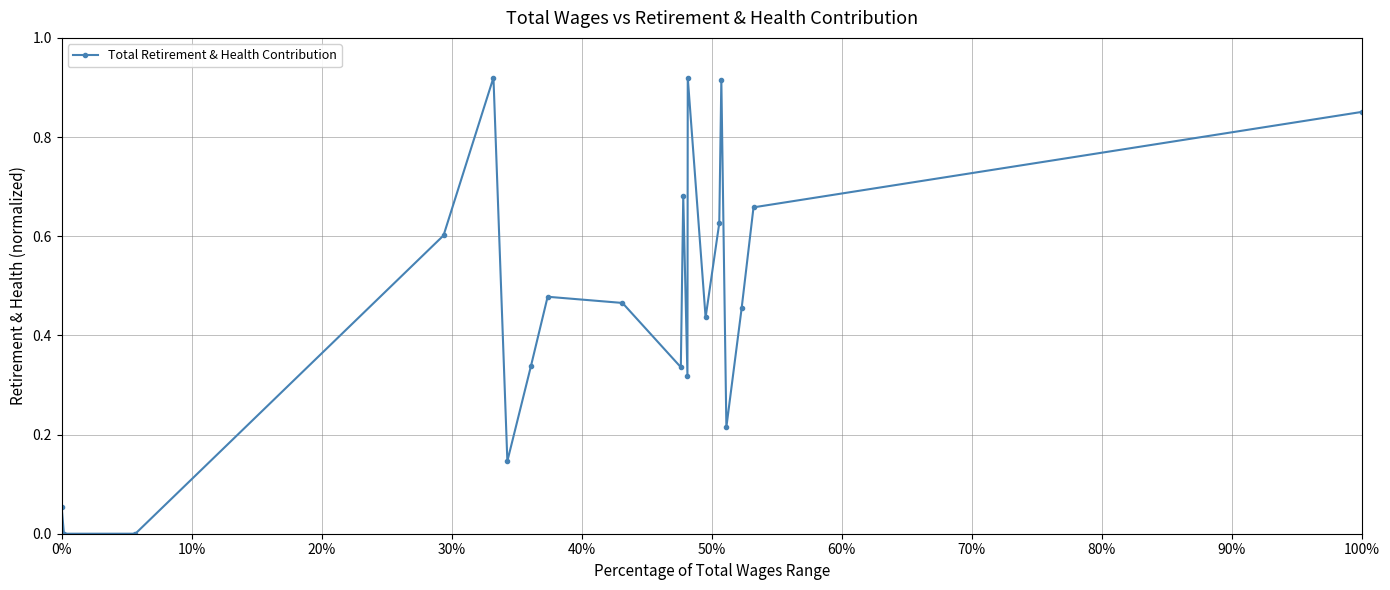

How many points are higher than both their immediate neighbors (excluding endpoints)?

5